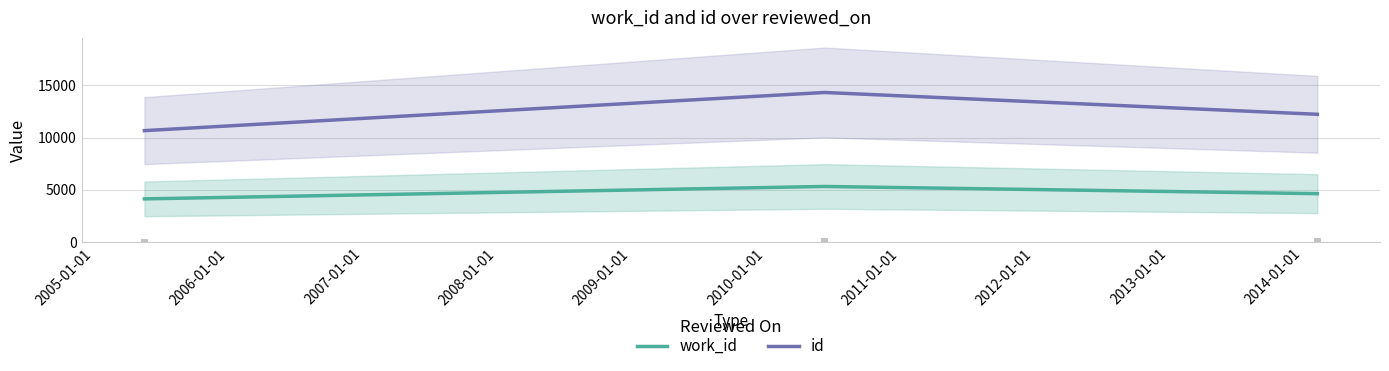

Does the chart contain any negative values?

No